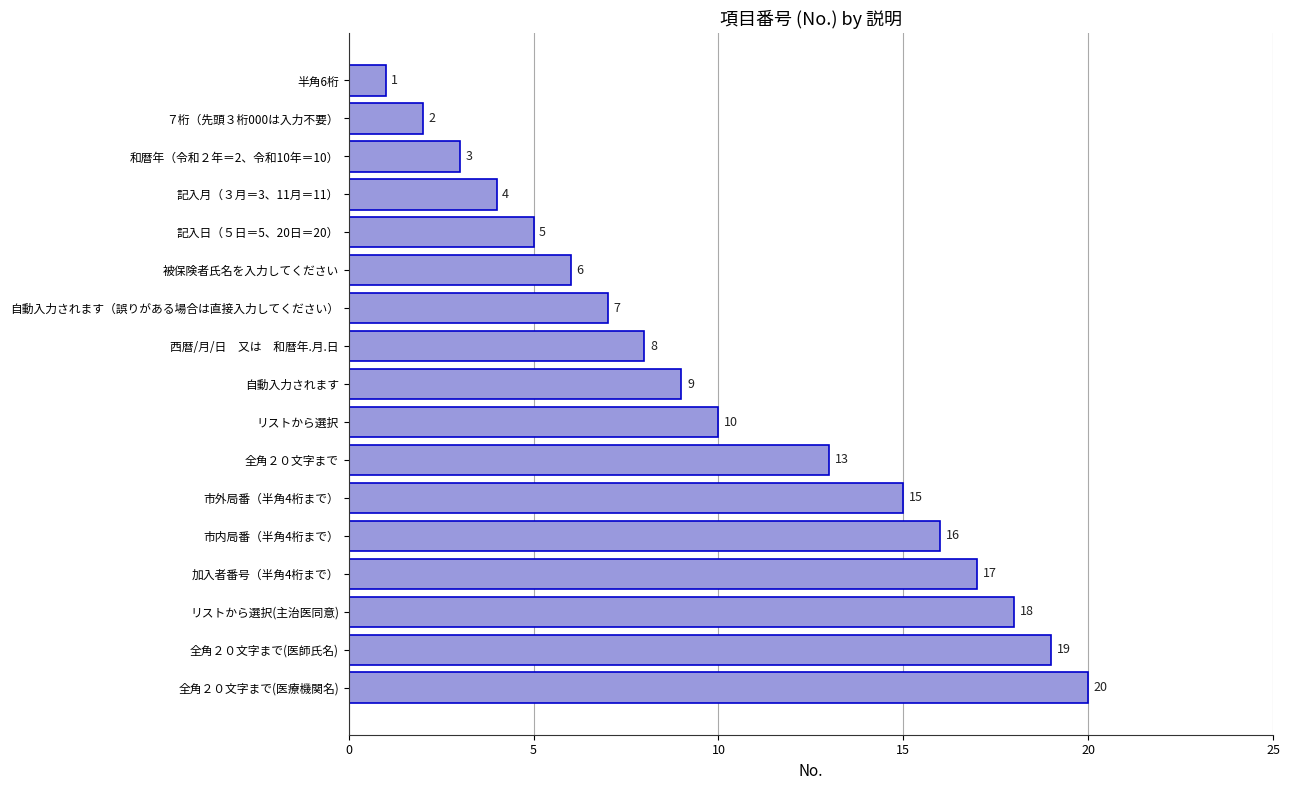

How many series are shown in this chart?

1